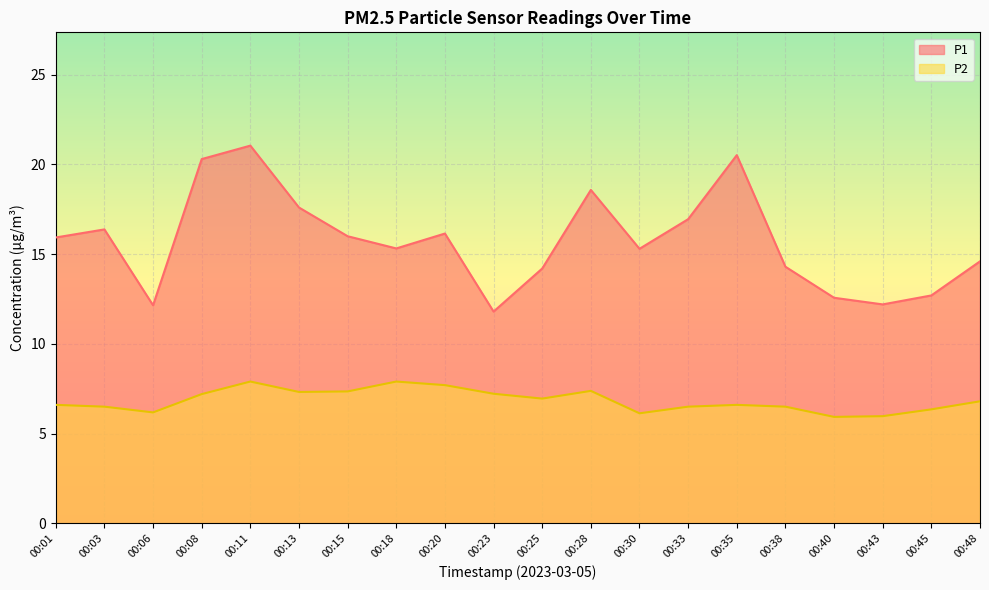

How many interior local peaks does the P1 series have?

5